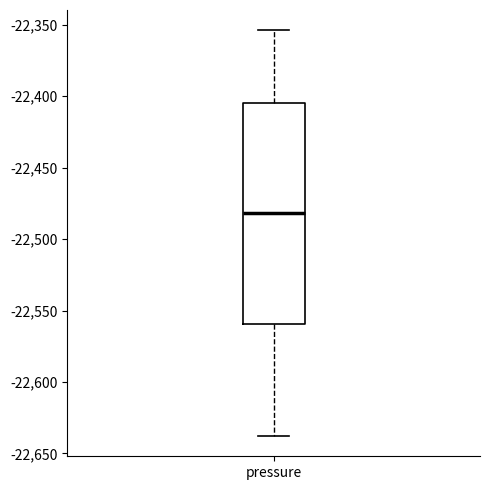

Where does the median line of the box for pressure sit on the y-axis? The values are not printed on the chart, so give them approximately, as read against the axis.

-22480